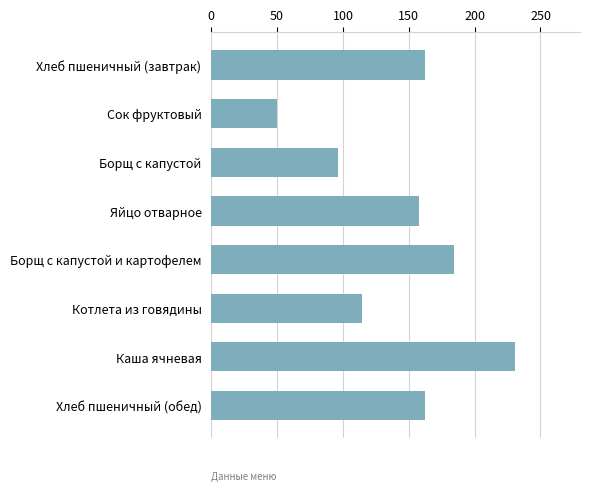

What is the average value?

144.7